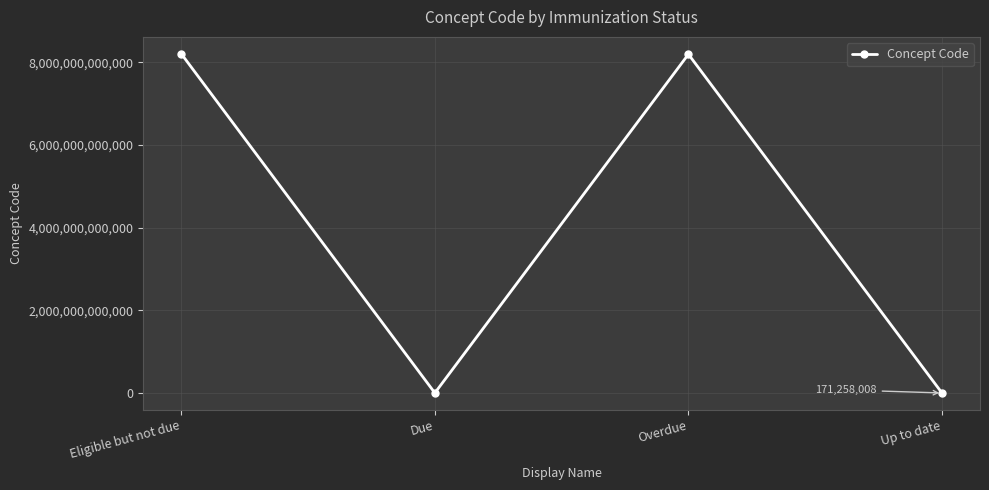

What is the maximum value shown in the chart?

8201000087106